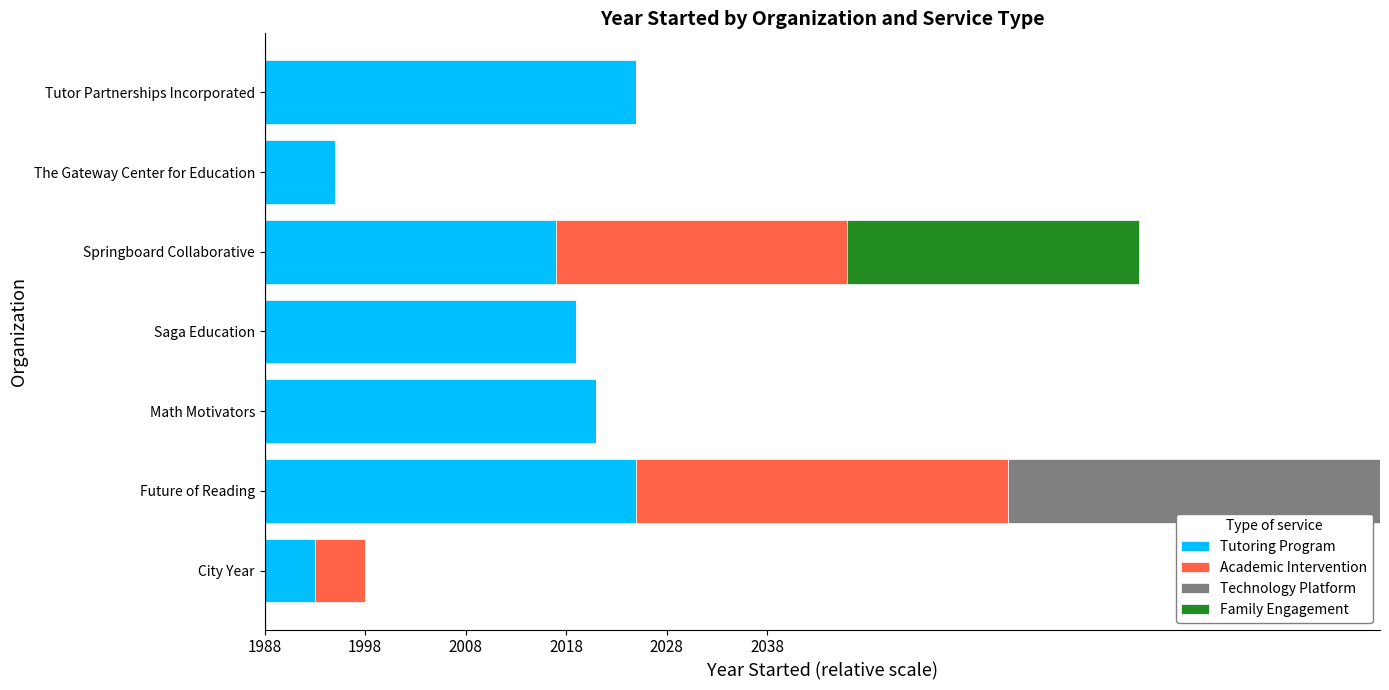

Reading left to right, transcribe all the data shown in this chart.

Tutoring Program: 5	37	33	31	29	7	37
Academic Intervention: 5	37	0	0	29	0	0
Technology Platform: 0	37	0	0	0	0	0
Family Engagement: 0	0	0	0	29	0	0